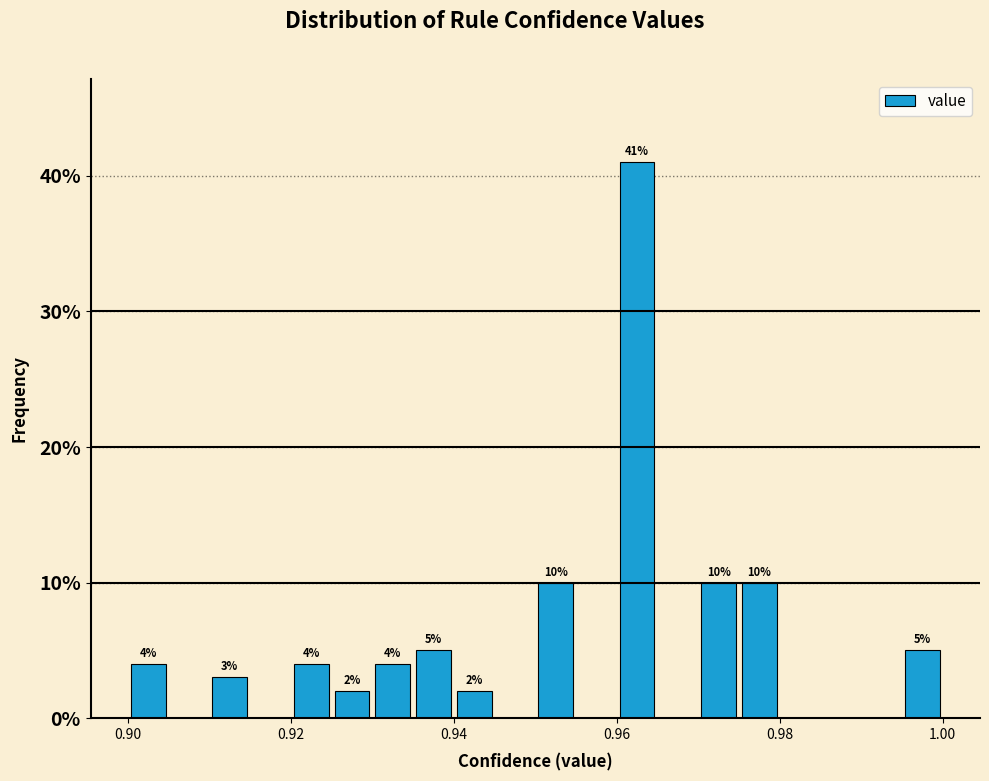

Around what value on the x-axis is the tallest bar? Give the approximate position of its centre, as read against the axis.

0.962